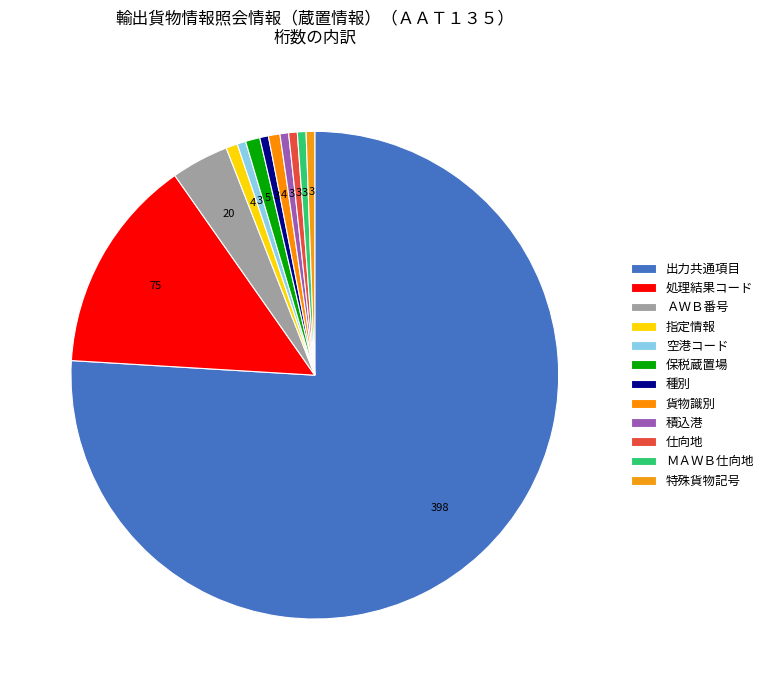

The ＡＷＢ番号 slice represents 13% of the pie. True or false?

False